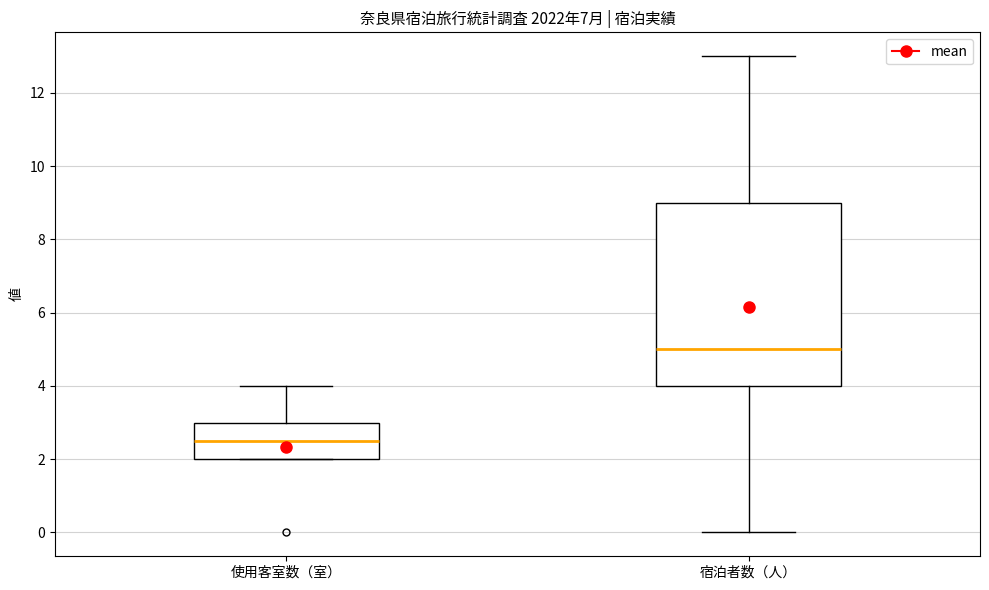

Reading left to right, read every box against the y-axis: the position of its median line, the range the box covers, and the ends of its whiskers. The values are not printed on the chart, so give them approximately, as read against the axis.

使用客室数（室）: median 2.6, box 2.0 to 3.0, whiskers 2.0 to 4.0
宿泊者数（人）: median 5.0, box 4.0 to 9.0, whiskers 0.0 to 13.0